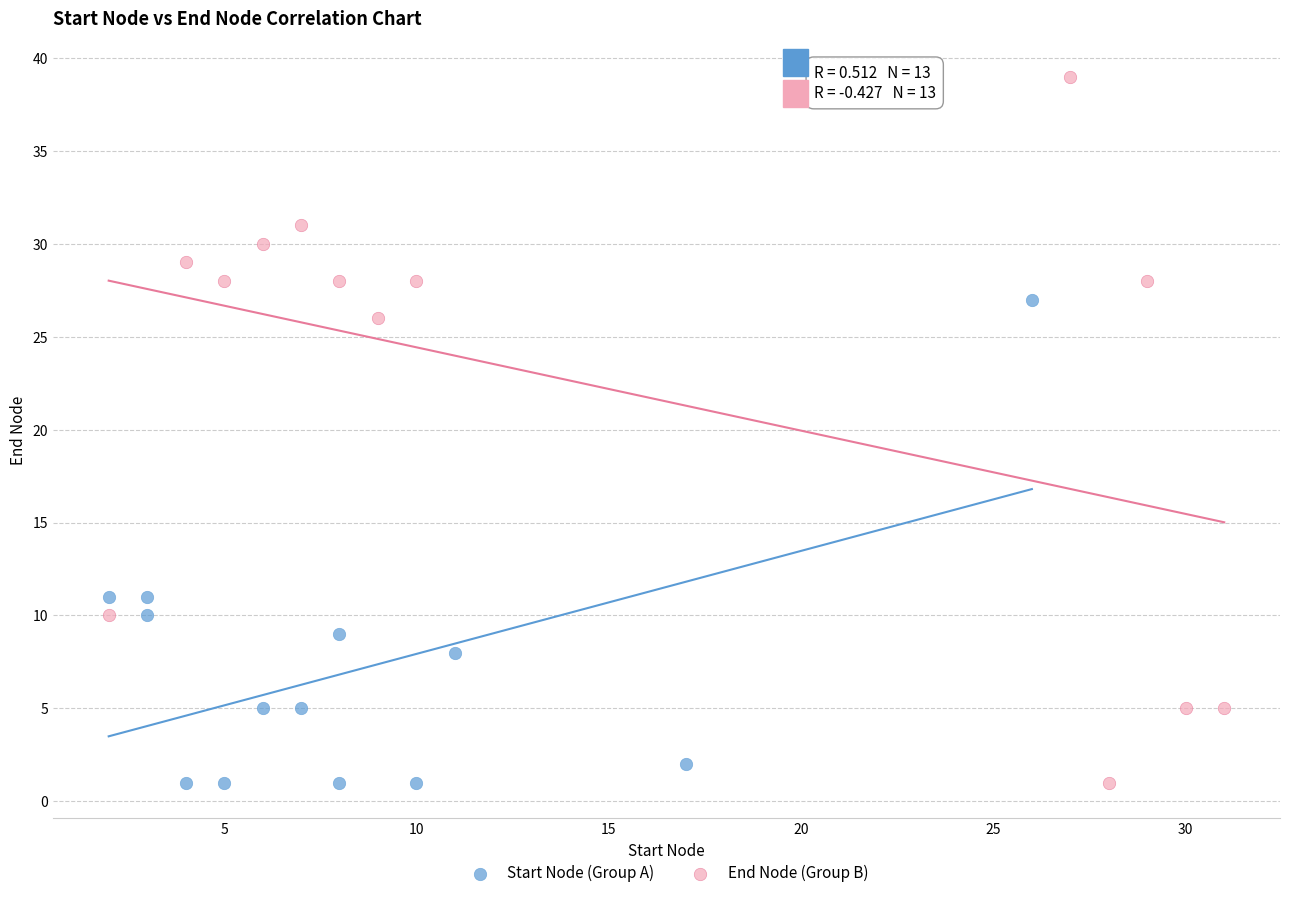

What are all the series names shown in the legend?

Start Node (Group A), End Node (Group B)